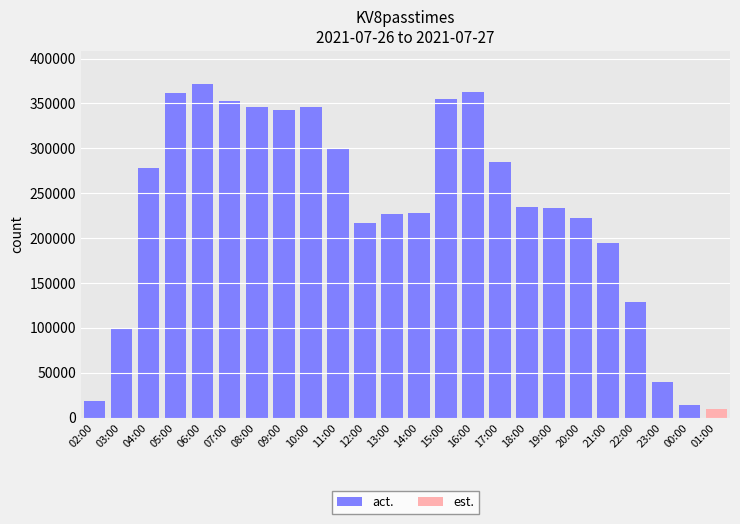

What is the difference between the act. values at 11:00 and 13:00?

73247